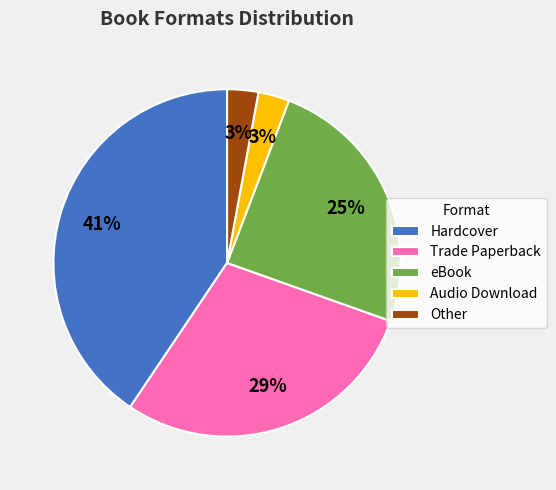

Is the sum of eBook and Trade Paperback greater than half?

Yes